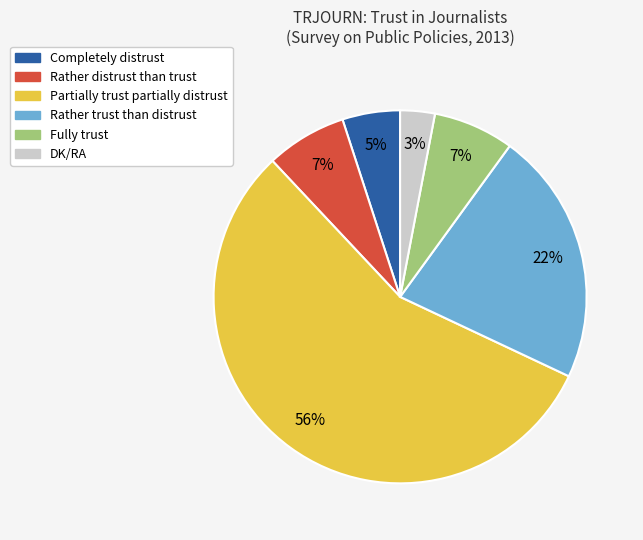

Count the number of slices in the pie.

6